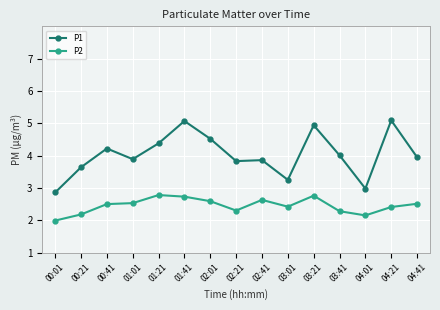

What is the smallest value displayed?

2.0